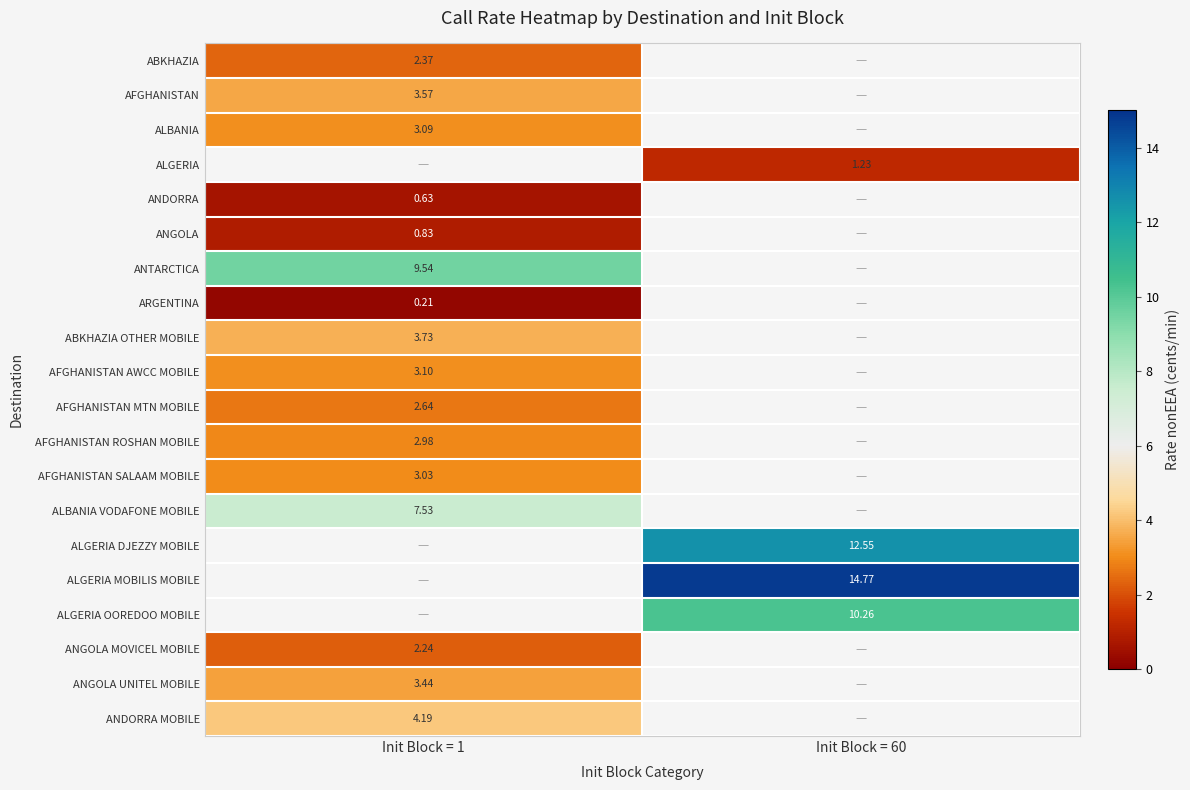

Is the value of AFGHANISTAN SALAAM MOBILE at Init Block = 1 greater than the value of ALGERIA OOREDOO MOBILE at Init Block = 60?

No